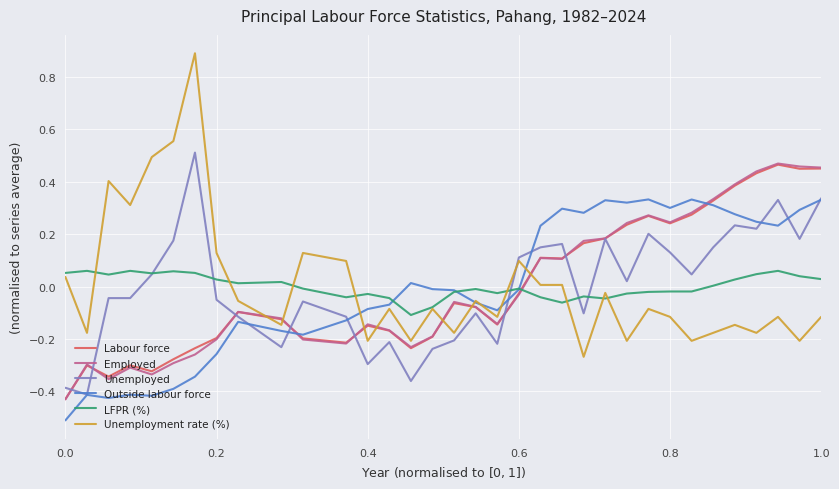

True or false: Employed and Unemployment rate (%) intersect in this chart.

True